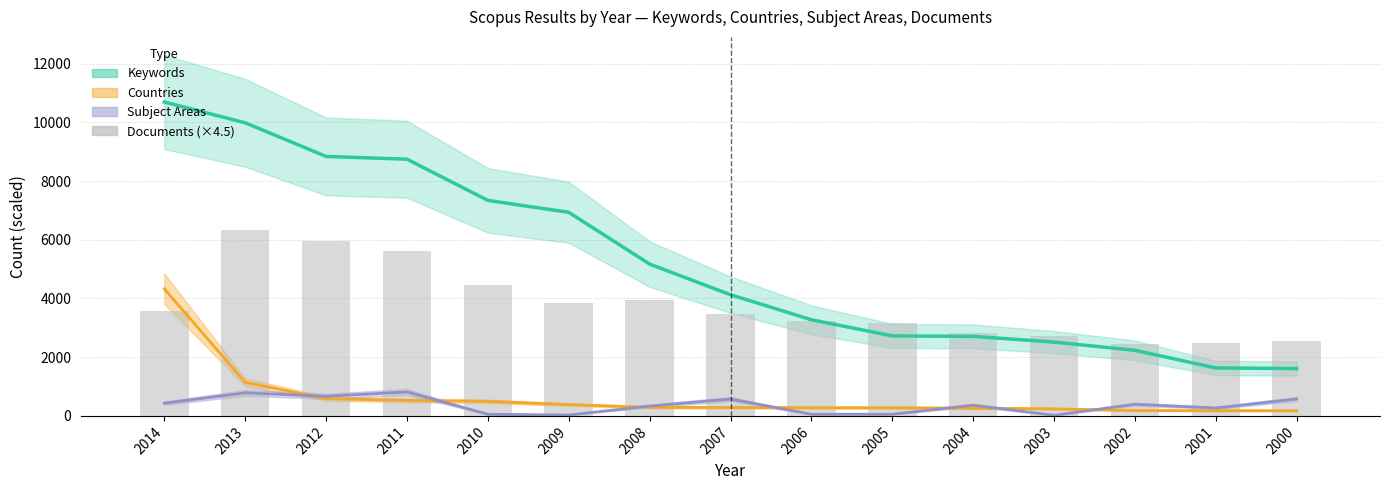

What is the approximate value at 2009?

3838.5